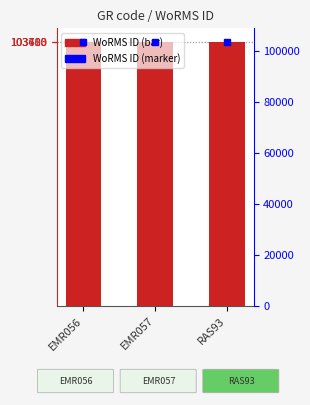

The value at EMR056 is 103483. True or false?

True